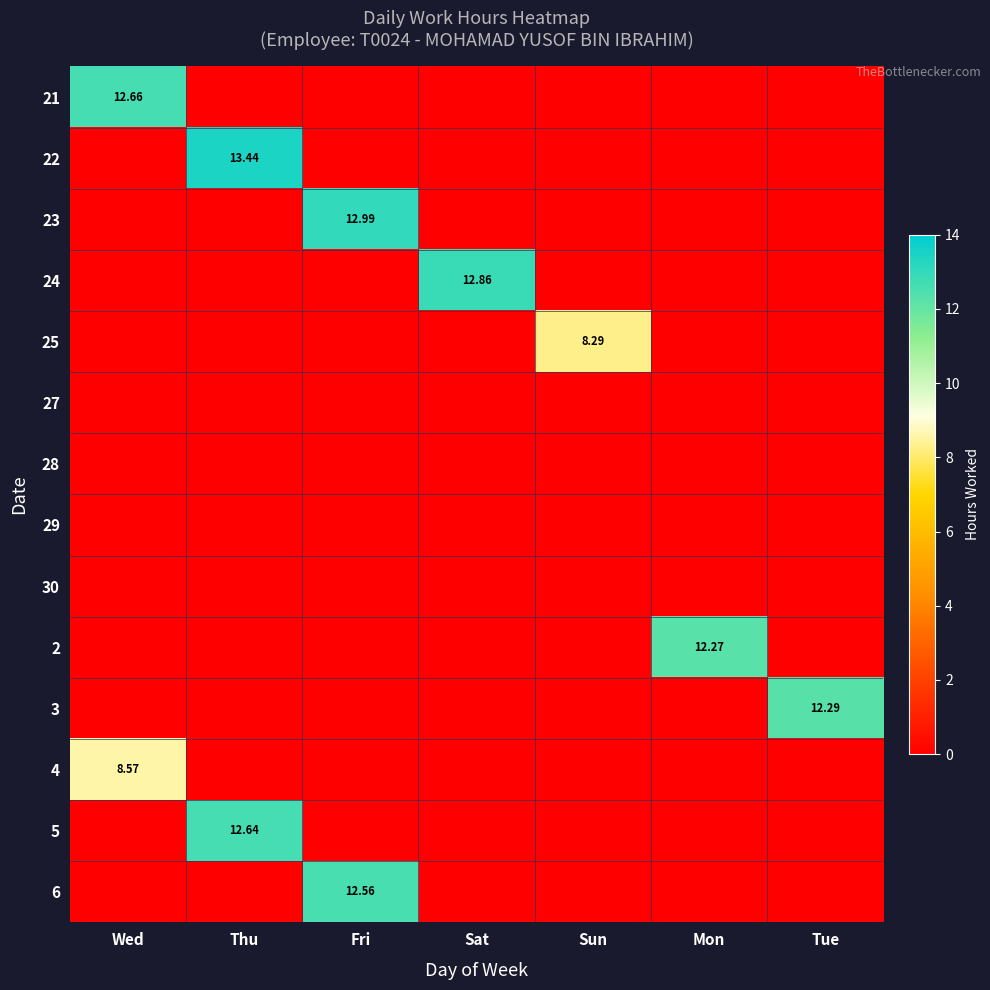

List the labels in order of 5 value, smallest first.

Wed, Fri, Sat, Sun, Mon, Tue, Thu